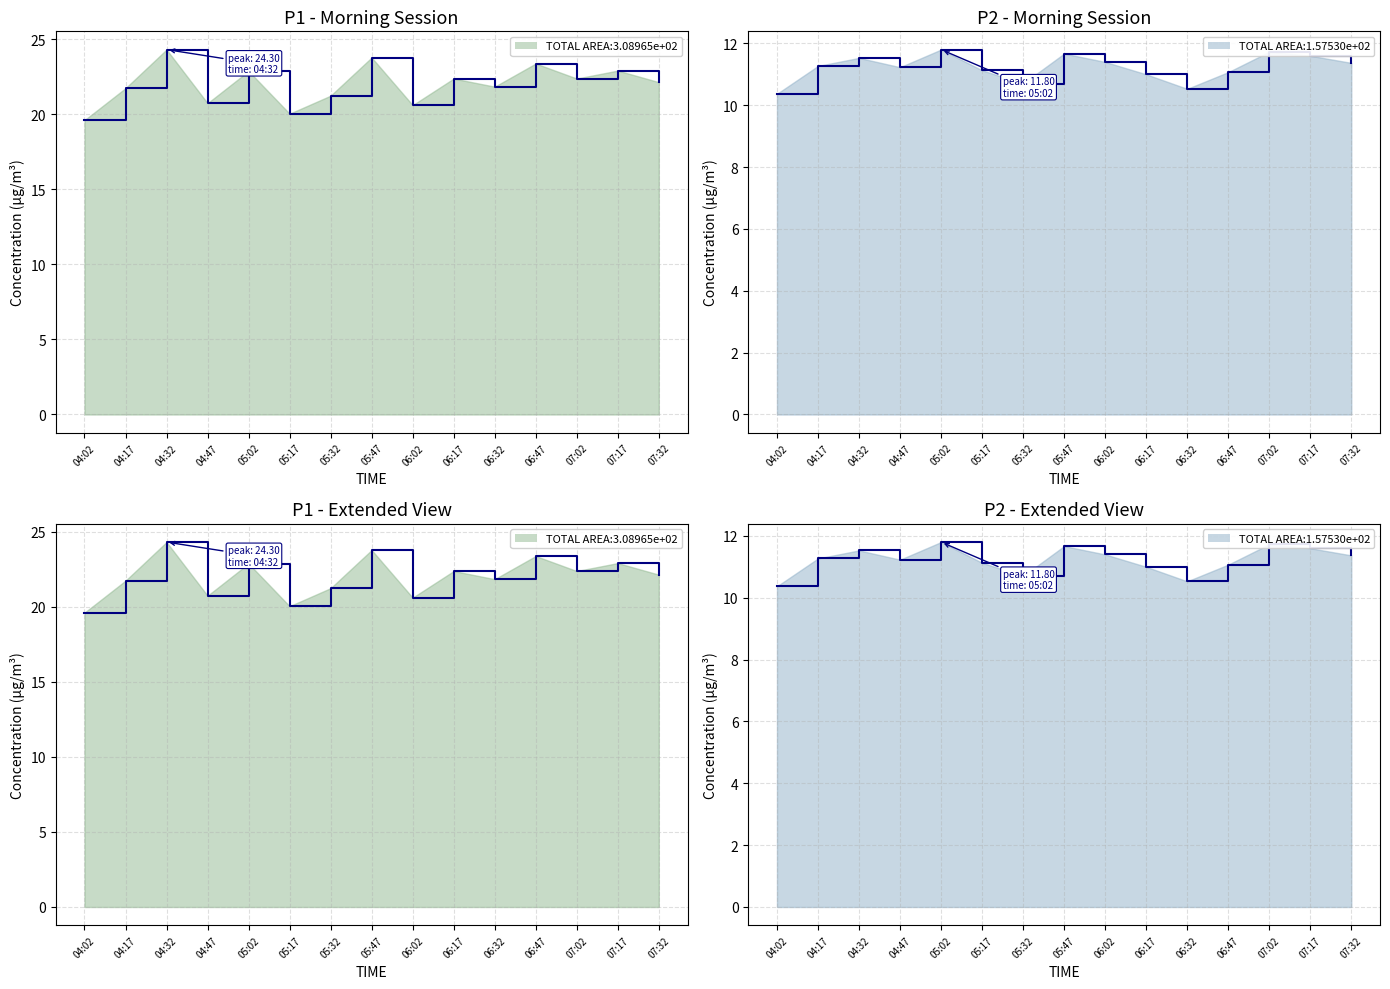

At which category does P2 reach its first local peak?

04:32